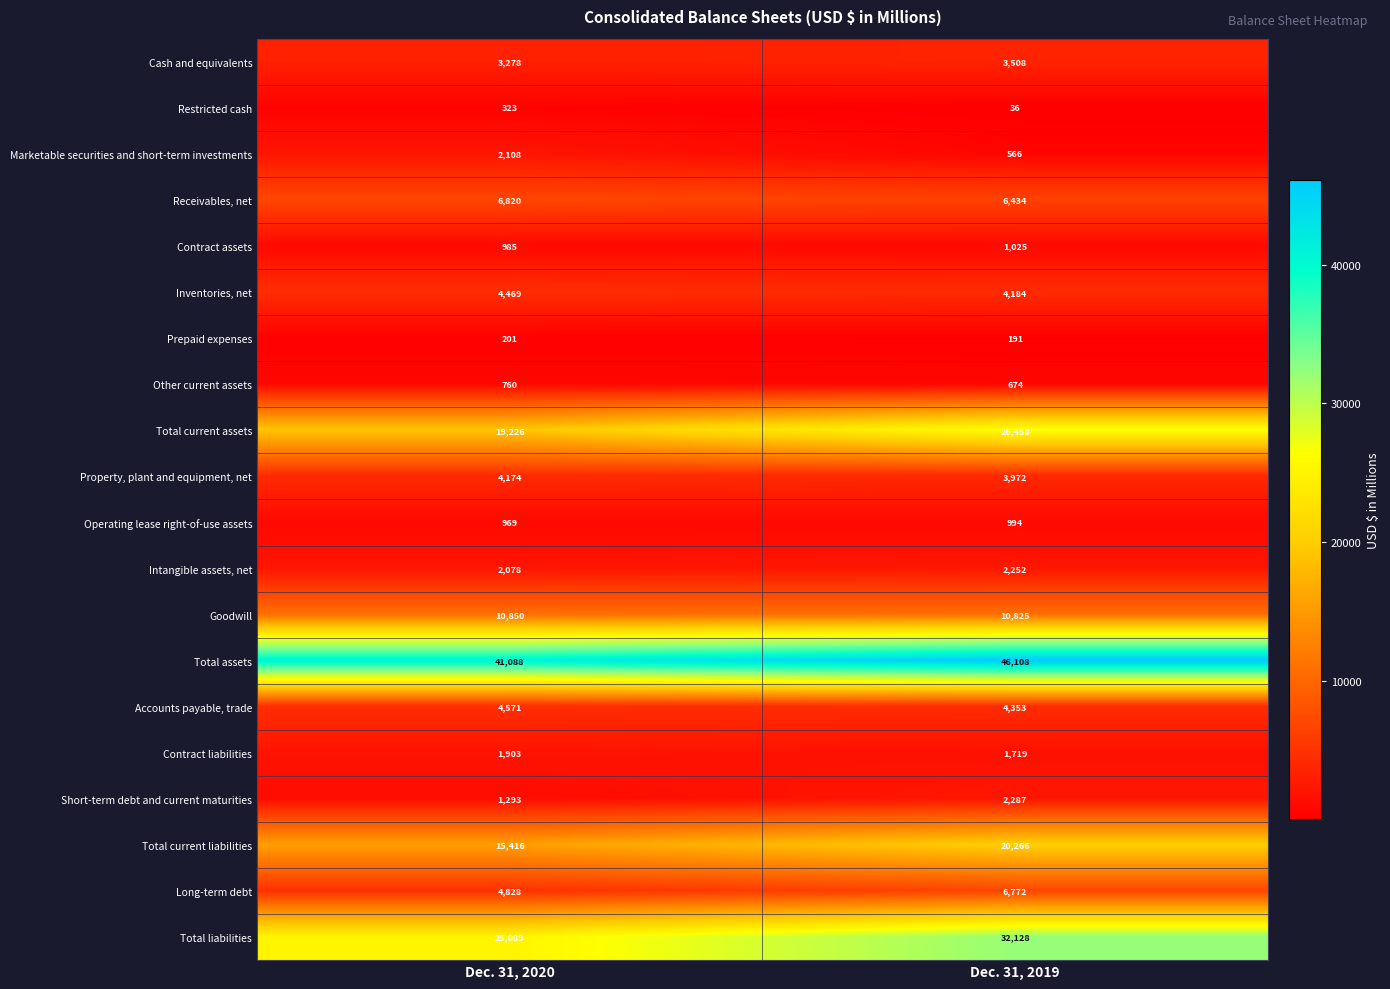

What is the lowest value of the Accounts payable, trade series?

4353